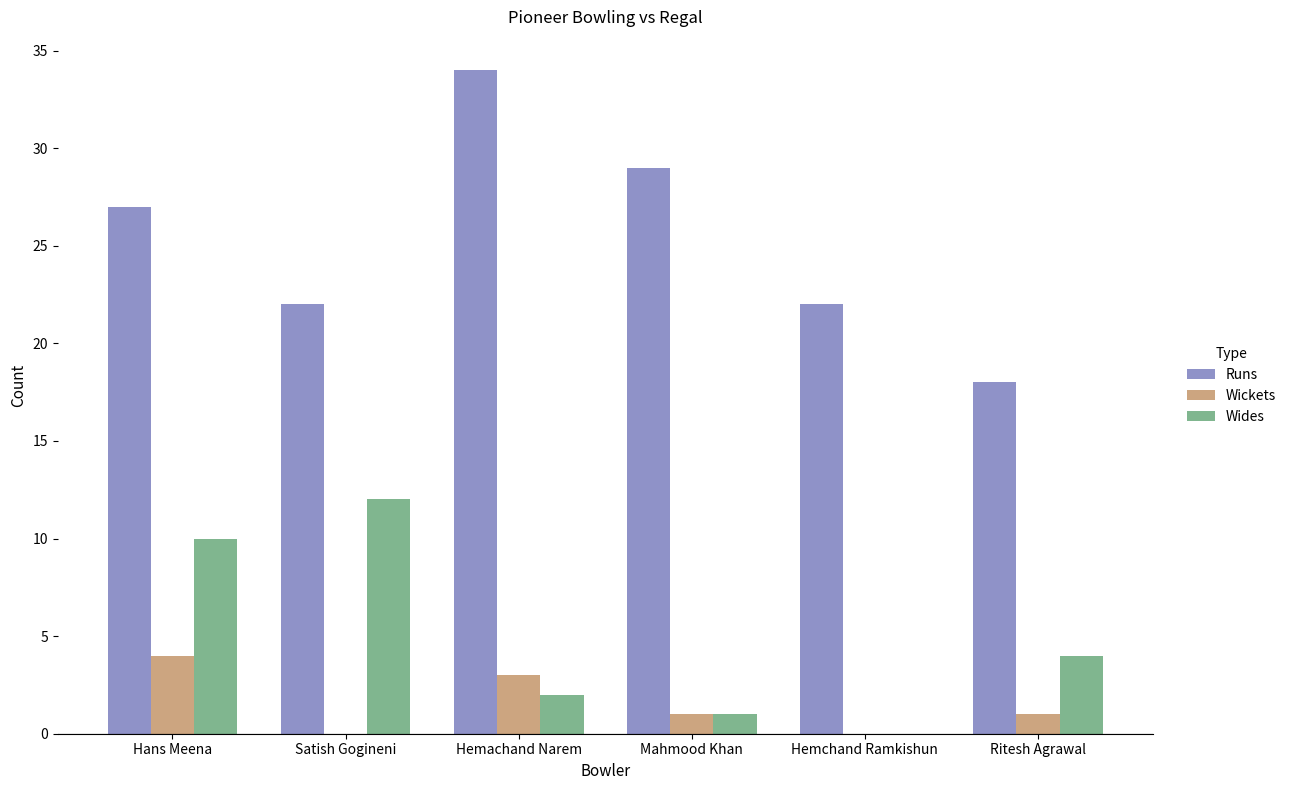

The value of Wickets at Hans Meena is 4. True or false?

True